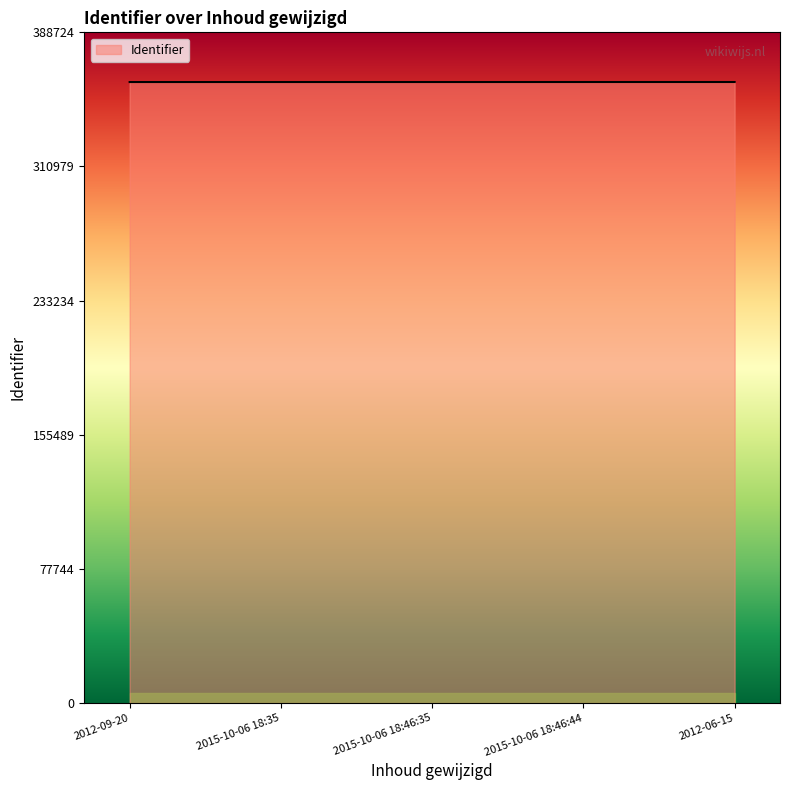

Approximately how many times larger is the value at 2012-09-20 compared to 2012-06-15?

1.0